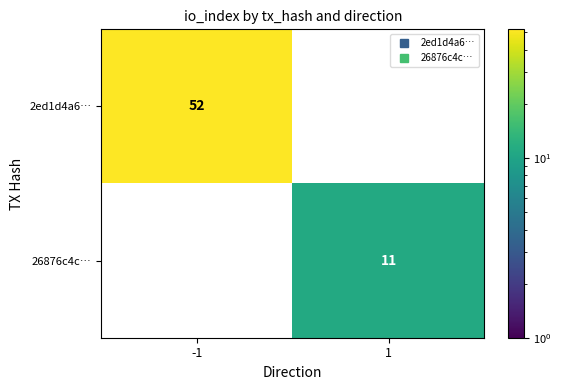

How many distinct data groups are displayed?

2